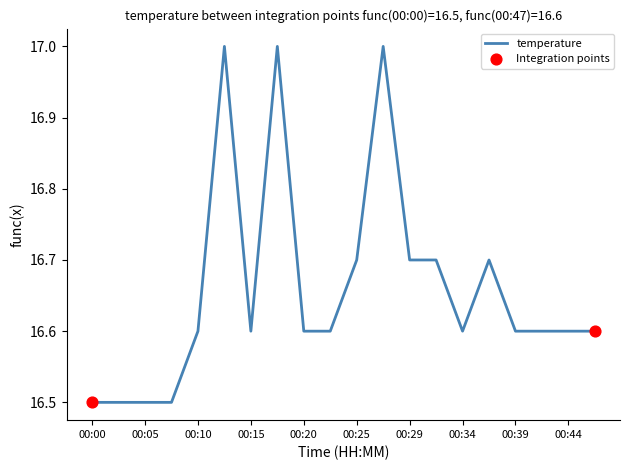

What is the difference between the maximum and minimum values?

0.5